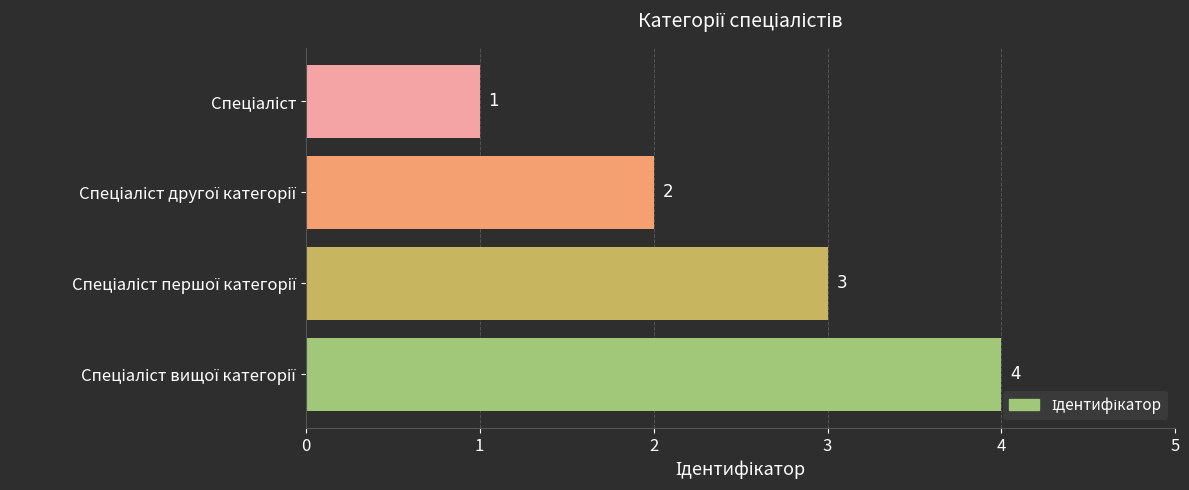

How many categories are shown in the chart?

4